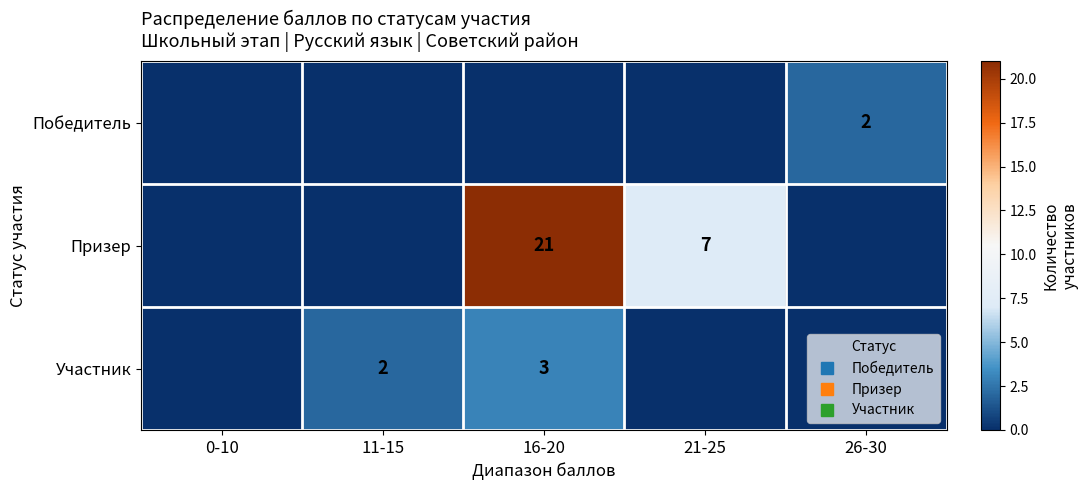

At which category does the chart reach its peak across all series?

16-20